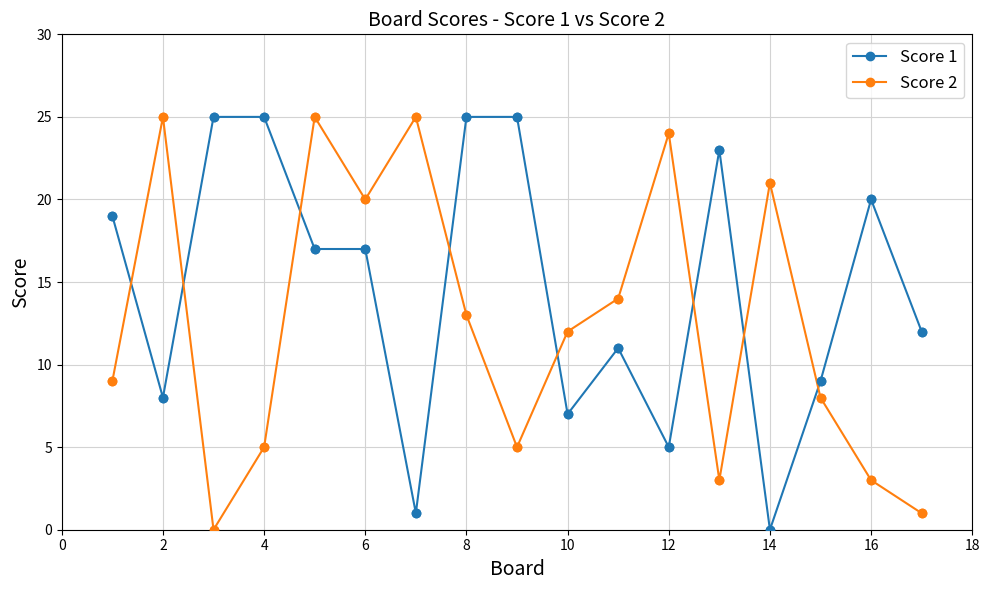

True or false: Score 1 has more than 1 points higher than both neighbors.

True